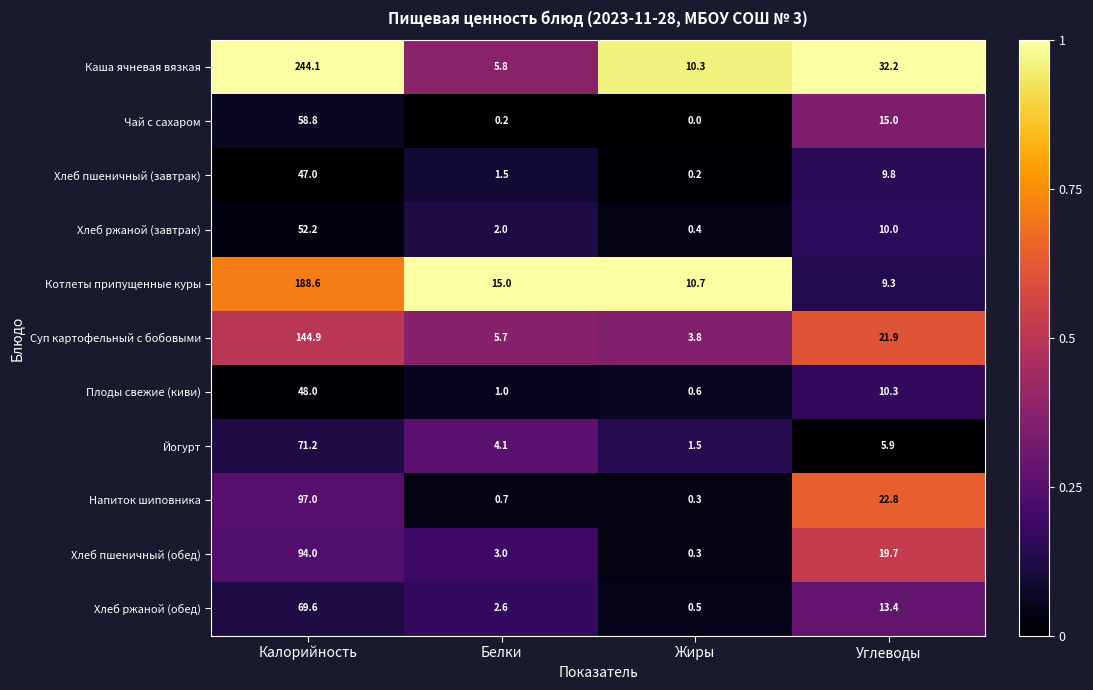

What is the sum of the Хлеб ржаной (завтрак) values at Калорийность and Жиры?

52.6